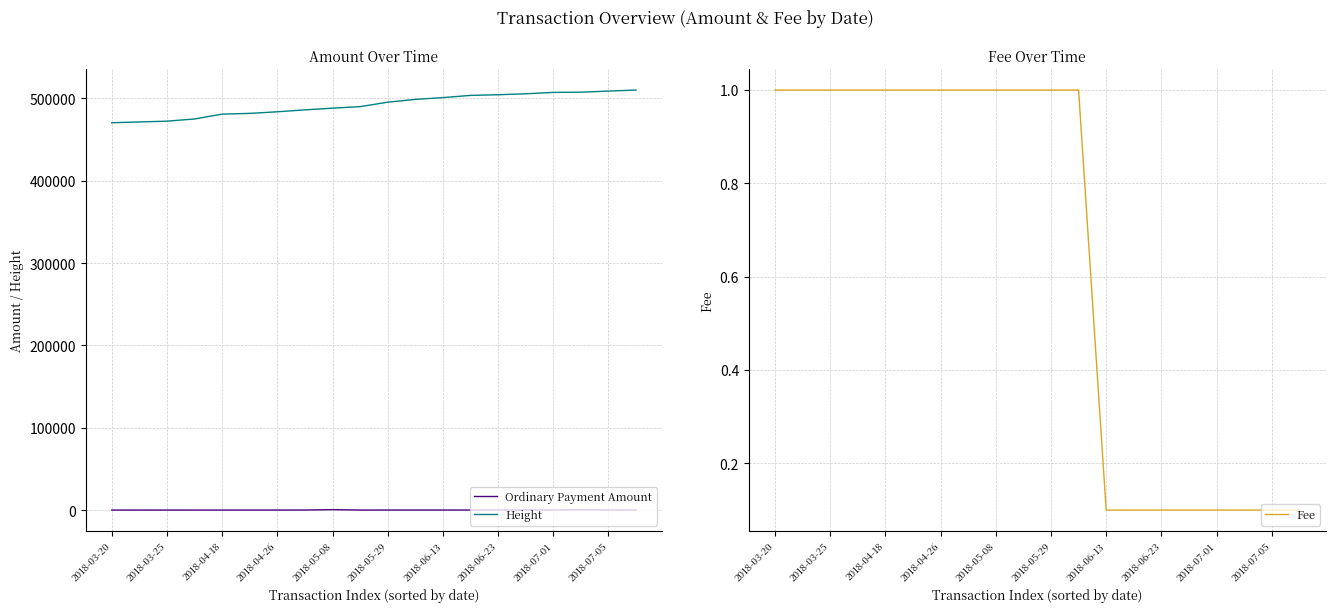

At how many categories does at least one series exceed 92226?

20